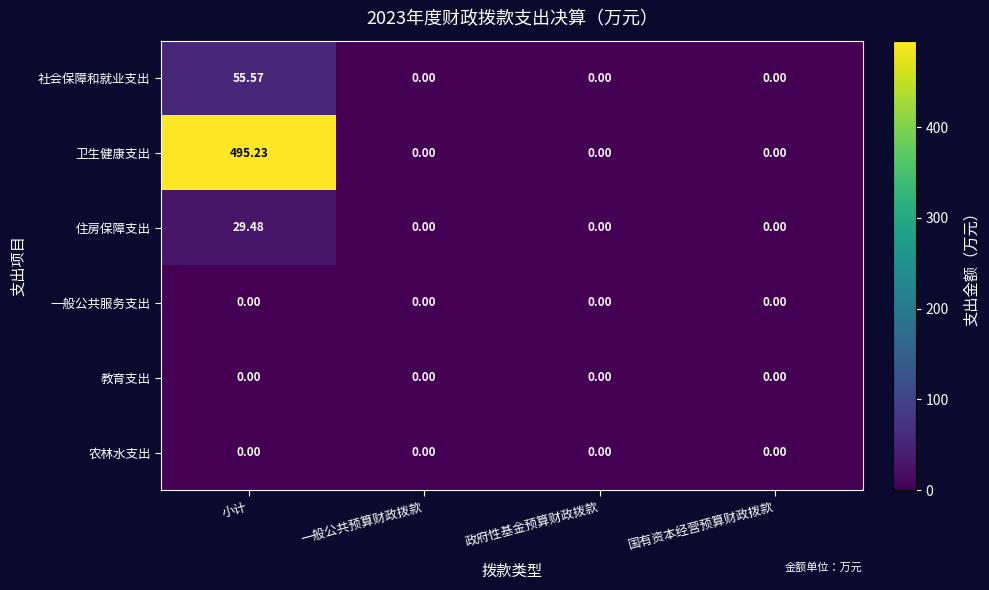

Which series changed the most between 小计 and 一般公共预算财政拨款?

卫生健康支出